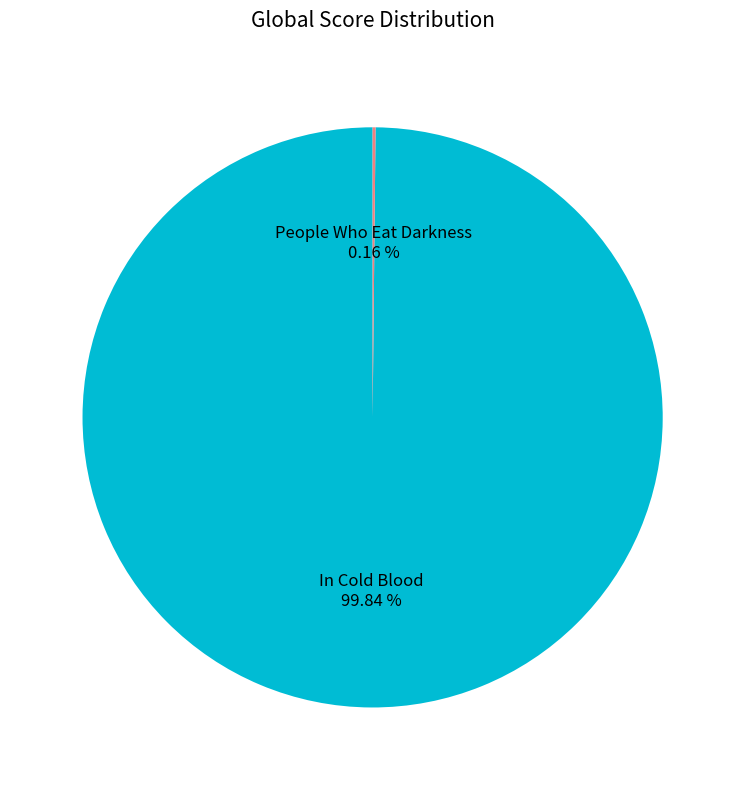

Is there a majority slice in this chart?

Yes